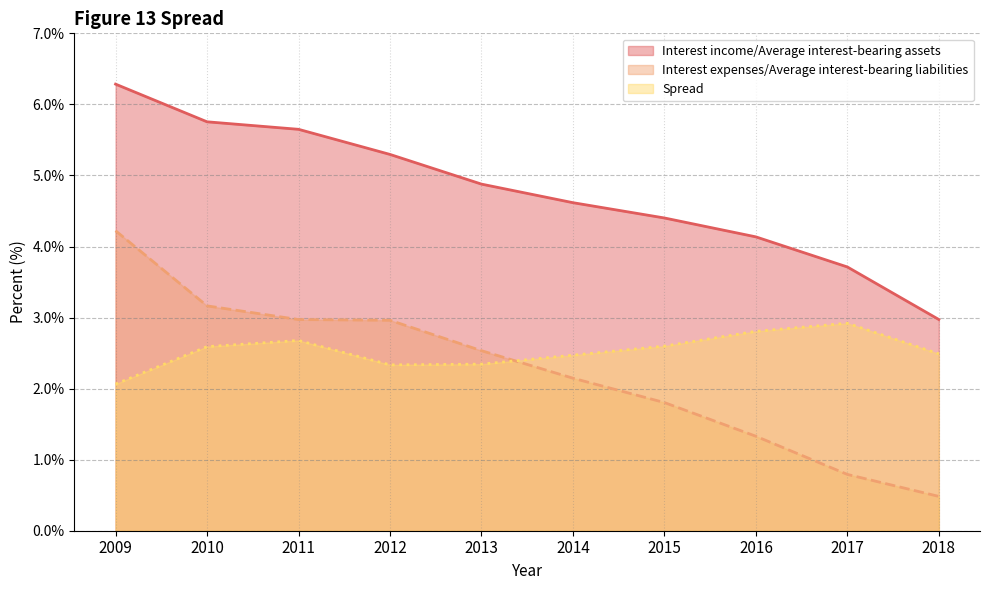

How many data points does each series have?

10